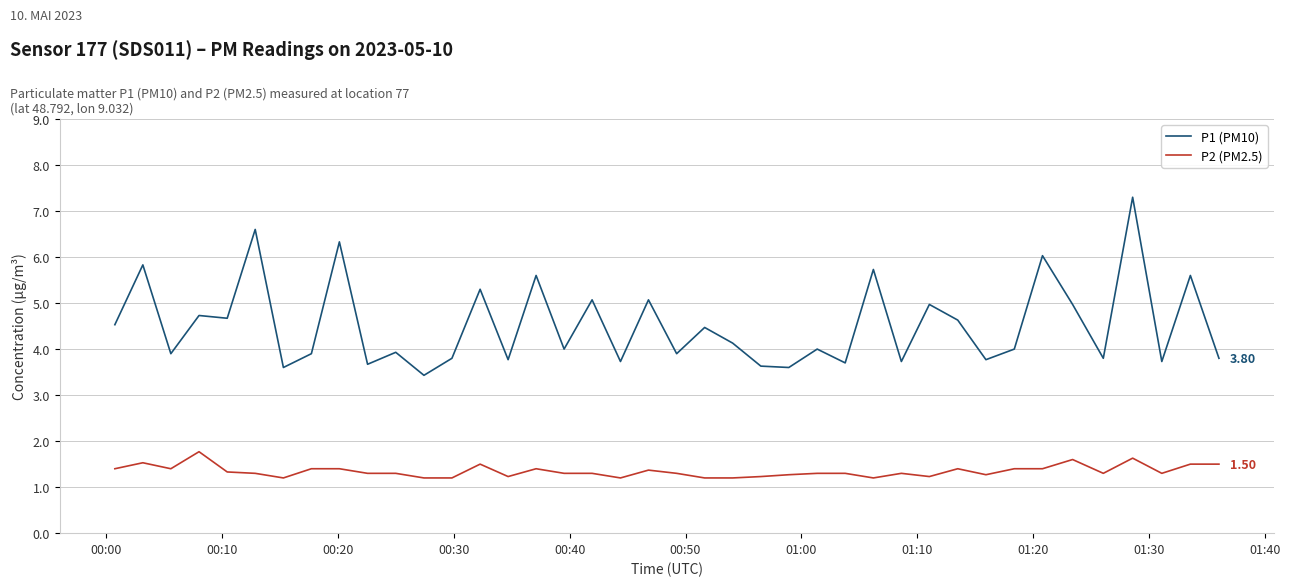

What are all the series names shown in the legend?

P1 (PM10), P2 (PM2.5)